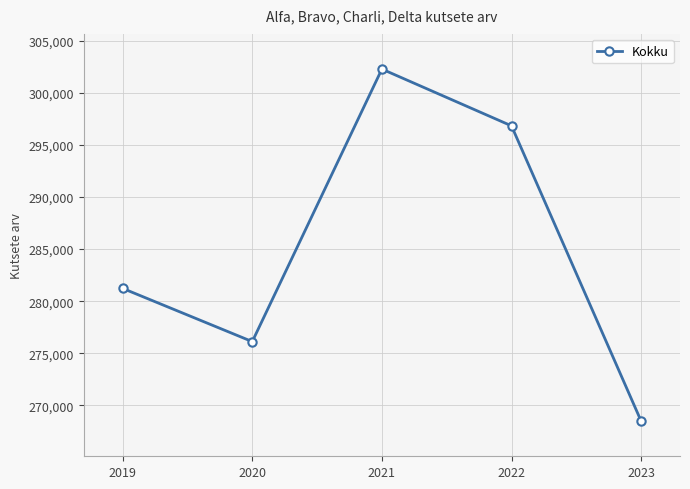

How many data points does each series have?

5